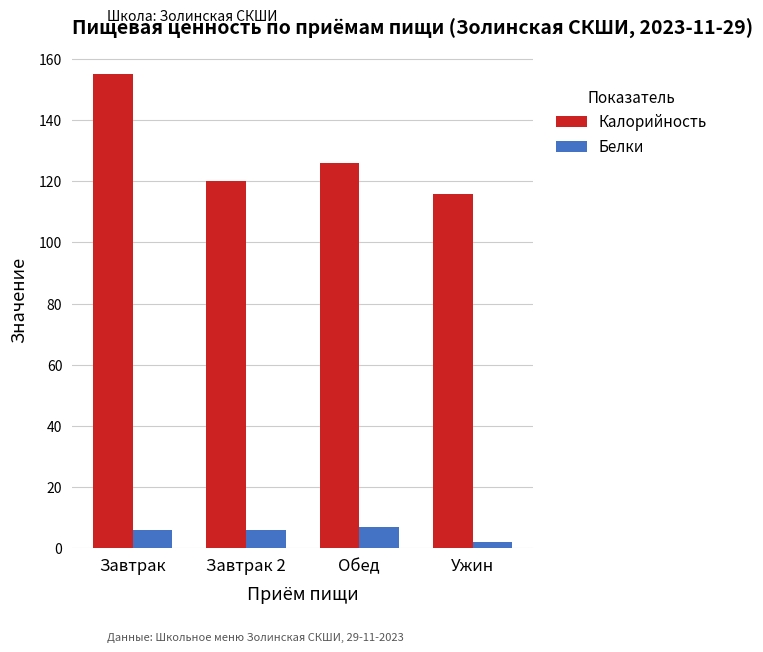

The value of Белки at Ужин is 2. True or false?

True